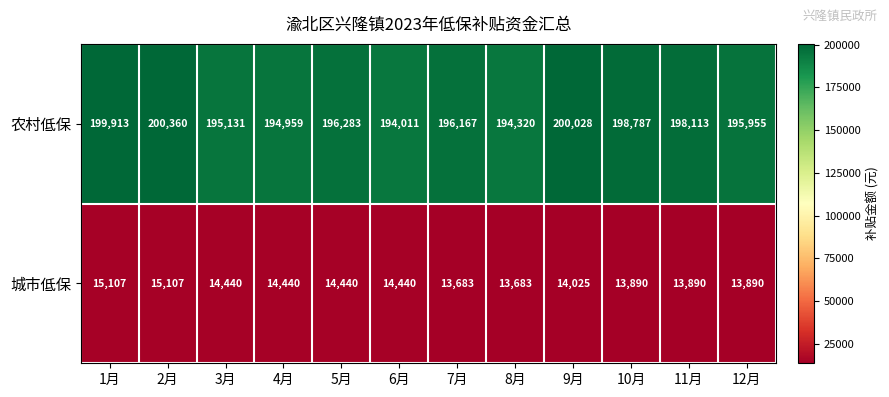

Reading left to right, extract all data points from this chart.

农村低保: 1月=199913	2月=200360	3月=195131	4月=194959	5月=196283	6月=194011	7月=196167	8月=194320	9月=200028	10月=198787	11月=198113	12月=195955
城市低保: 1月=15107	2月=15107	3月=14440	4月=14440	5月=14440	6月=14440	7月=13683	8月=13683	9月=14025	10月=13890	11月=13890	12月=13890